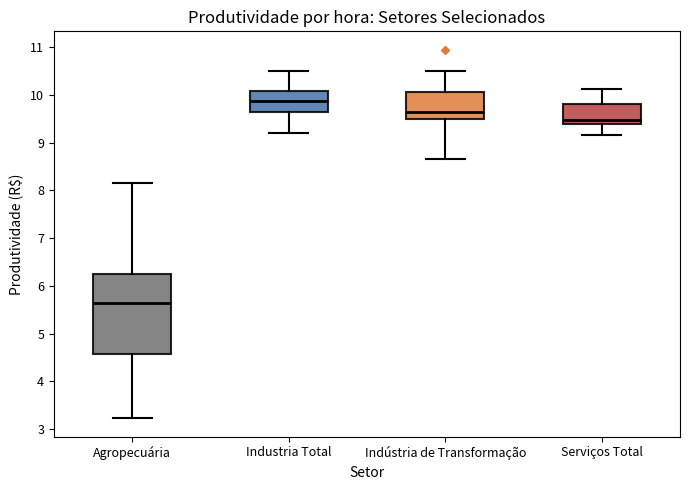

Reading left to right, transcribe this box plot: for each box, give where its median line is, the range the box spans, and where its two whiskers end, as read against the y-axis. The values are not printed on the chart, so give them approximately, as read against the axis.

Agropecuária: median 5.6, box 4.6 to 6.3, whiskers 3.2 to 8.1
Industria Total: median 9.9, box 9.6 to 10.1, whiskers 9.2 to 10.5
Indústria de Transformação: median 9.6, box 9.5 to 10.1, whiskers 8.7 to 10.5
Serviços Total: median 9.5, box 9.4 to 9.8, whiskers 9.2 to 10.1